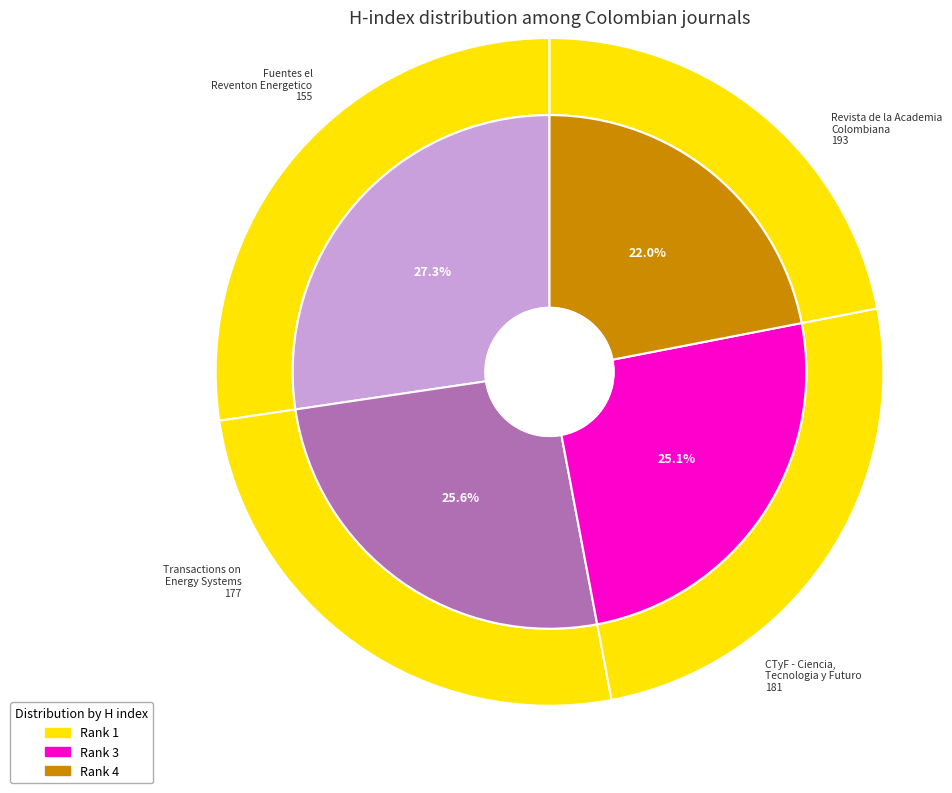

To the nearest percent, what is the average slice percentage?

25%